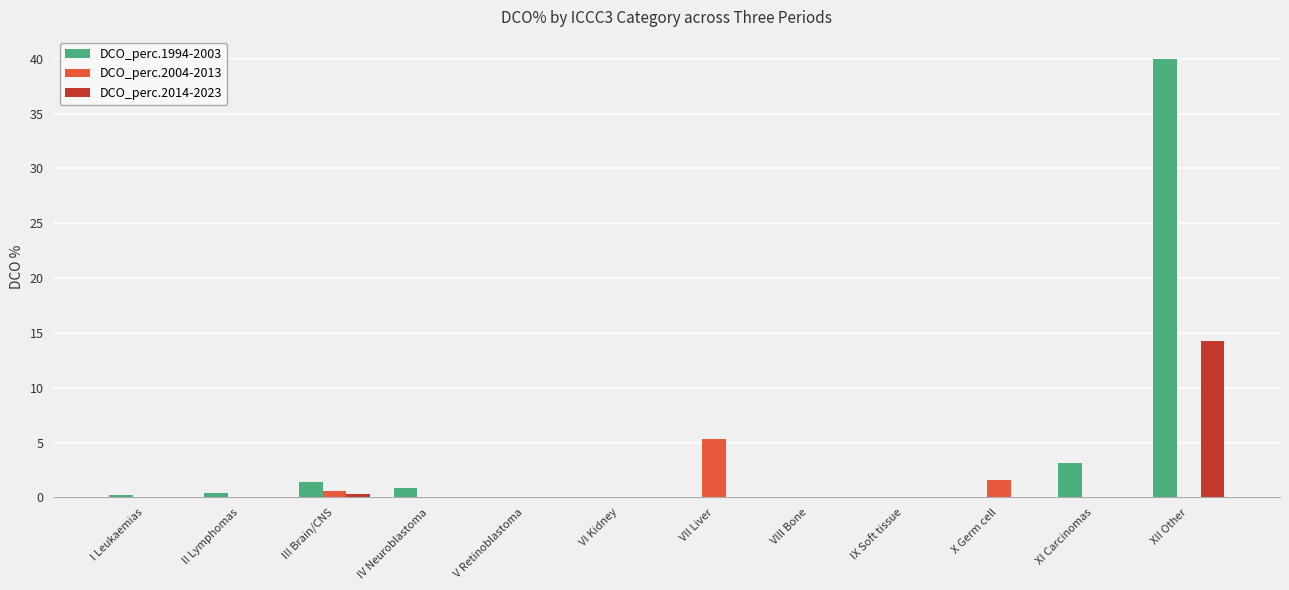

The DCO_perc.2004-2013 series shows 1.7 at IV Neuroblastoma. True or false?

False